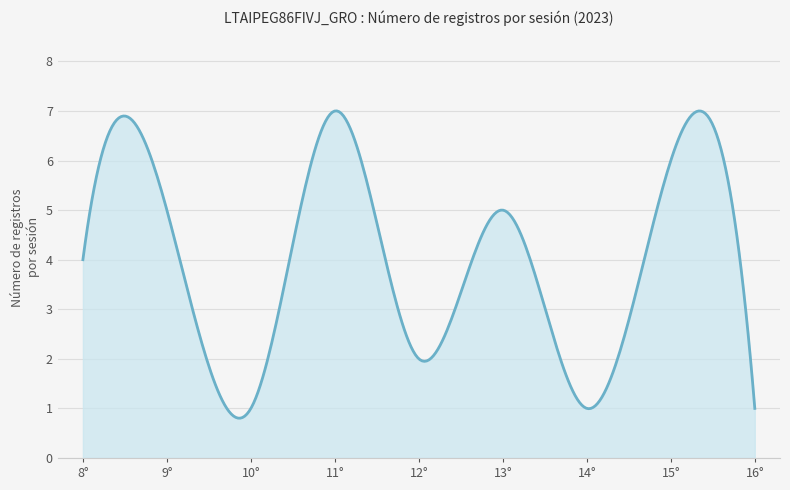

What is the maximum value shown in the chart?

7.0